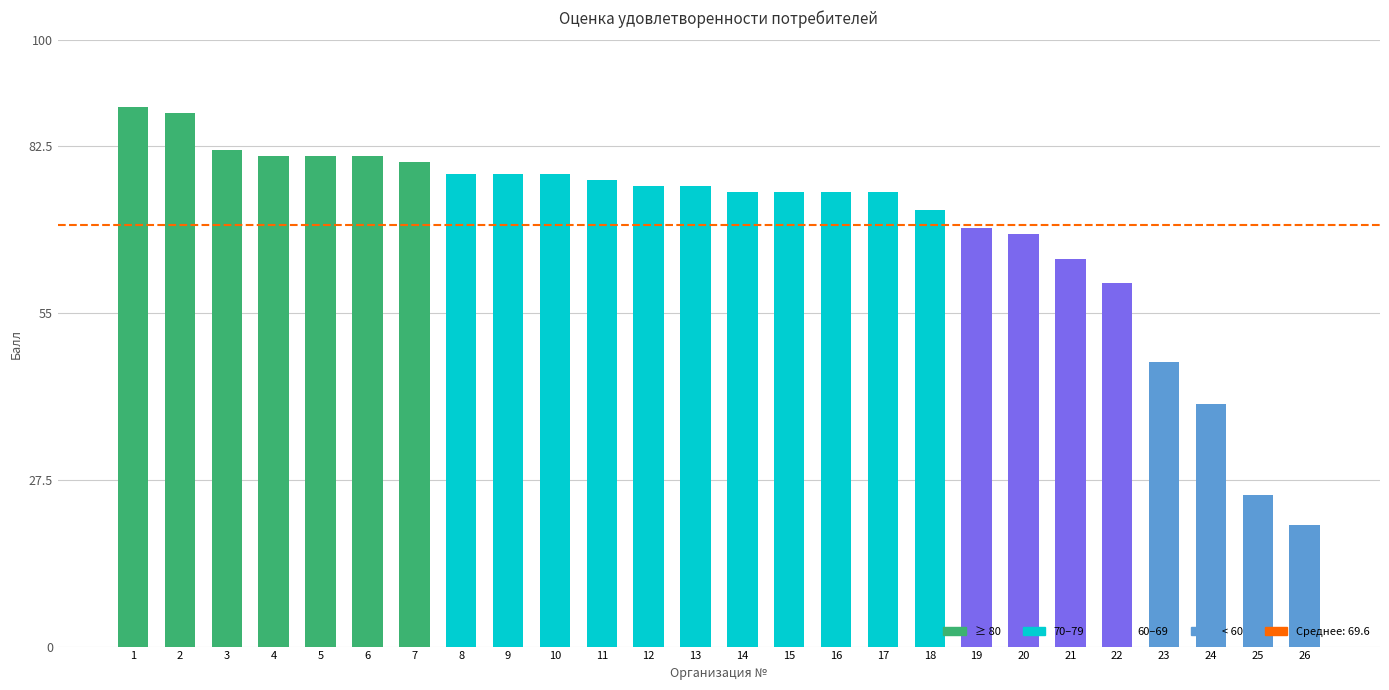

True or false: the data shows 78 at 8.

True